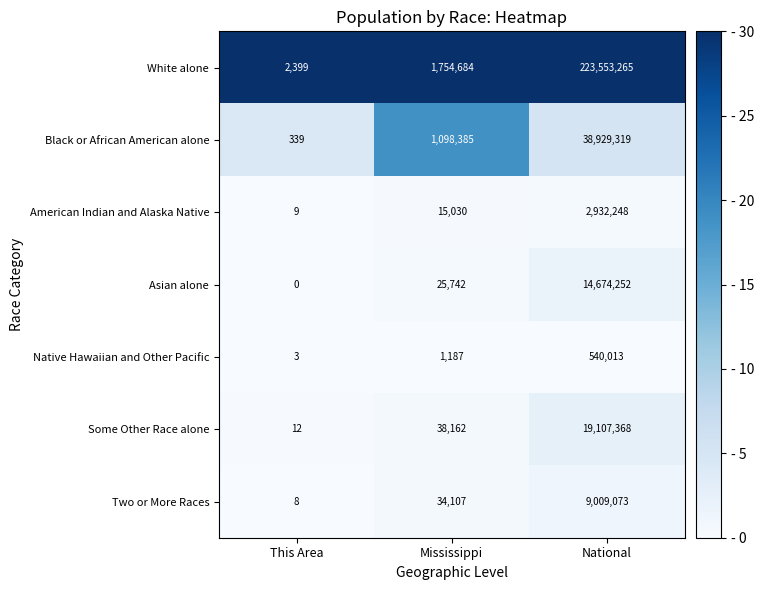

What is the sum of the Asian alone values at National and Mississippi?

14699994